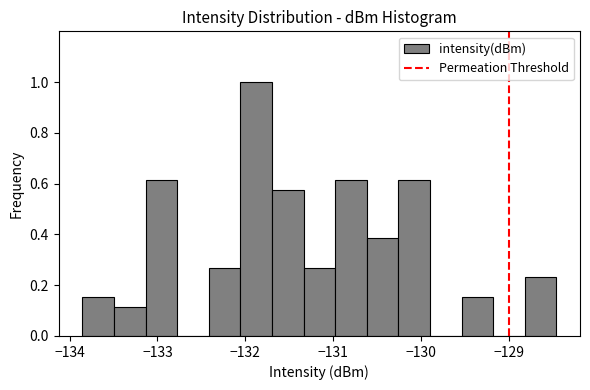

Around what value on the x-axis is the tallest bar? Give the approximate position of its centre, as read against the axis.

-131.9